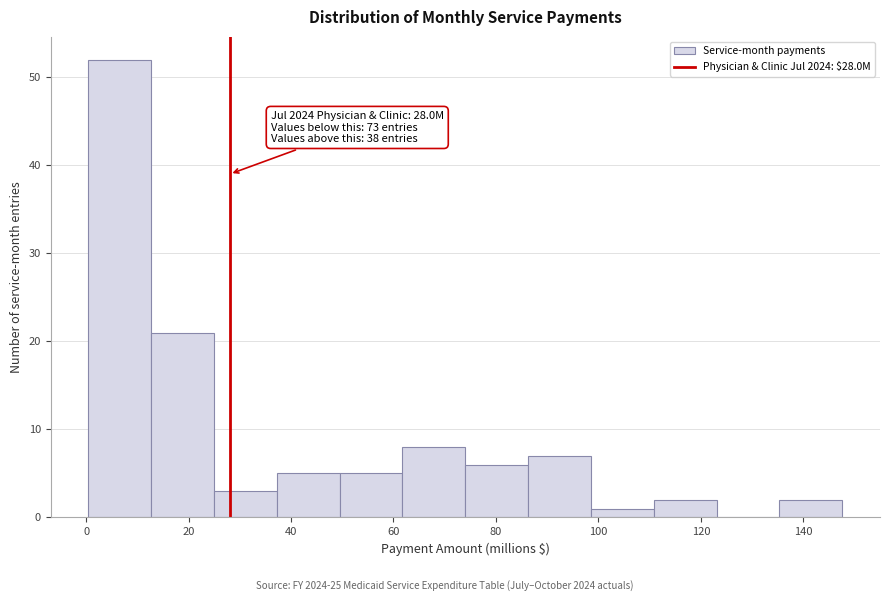

Over which range of the x-axis is the bar tallest?

0 to 12